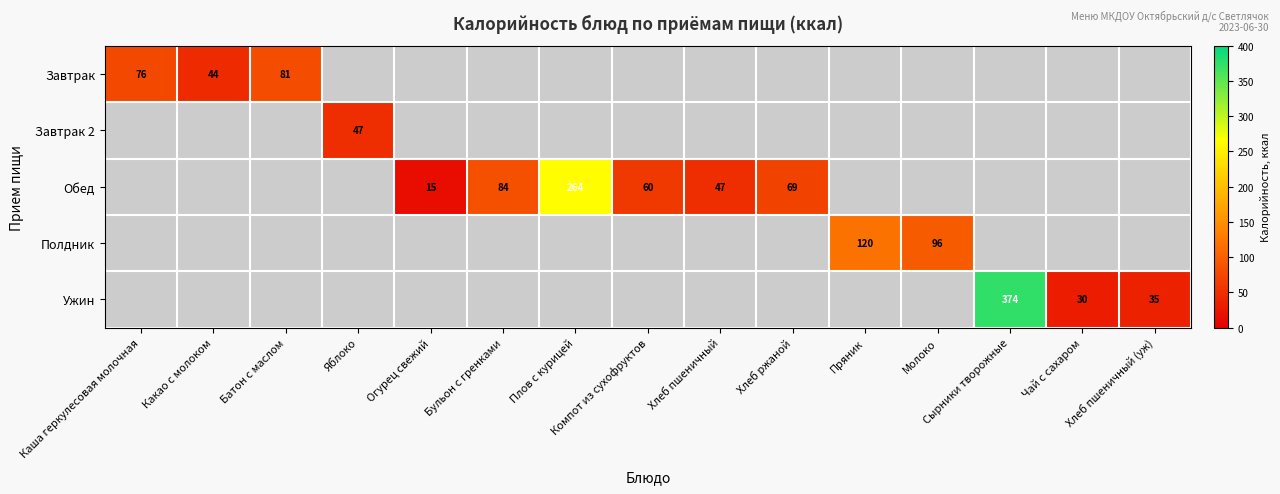

What is the maximum value shown in the chart?

373.7